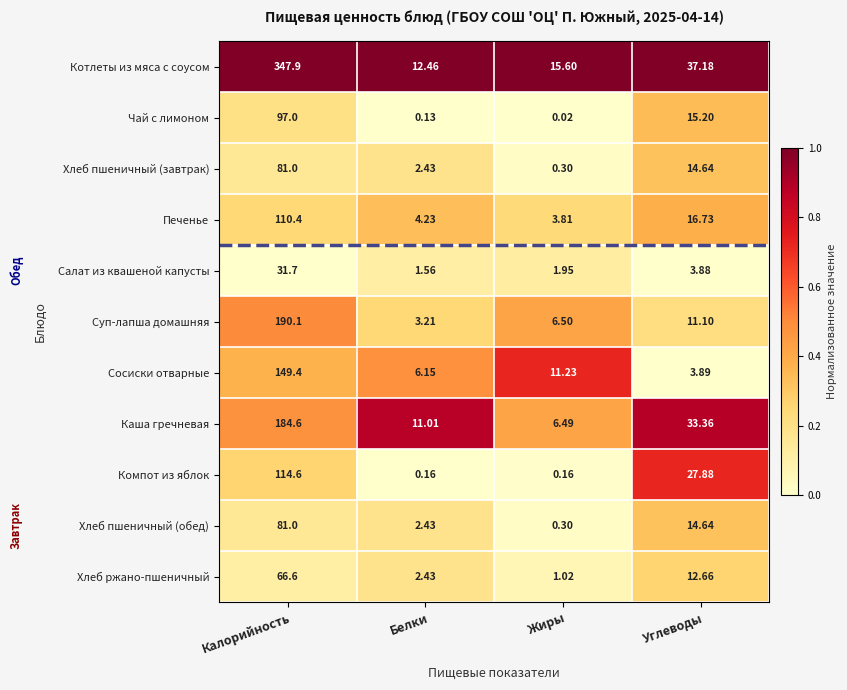

Which series has the widest spread of values?

Котлеты из мяса с соусом